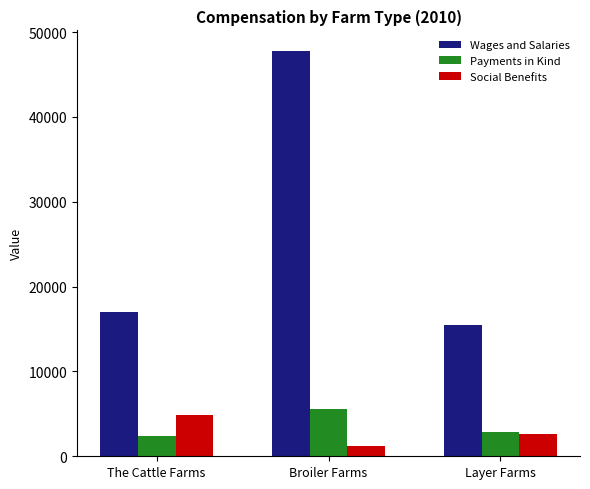

At Broiler Farms, list the series in order from smallest to largest.

Social Benefits, Payments in Kind, Wages and Salaries